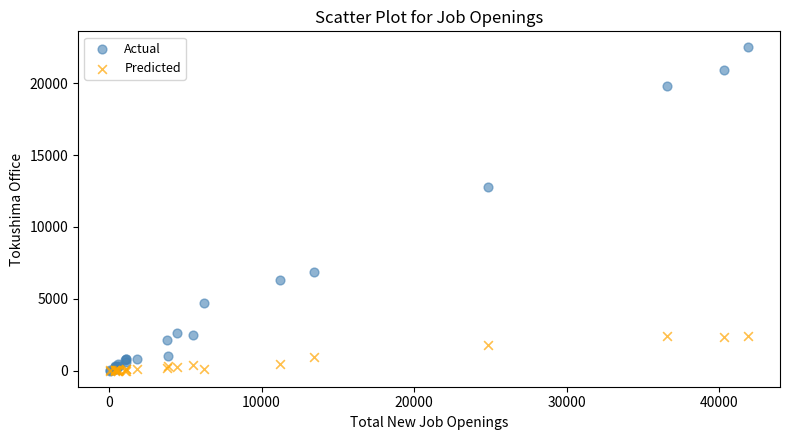

In the Actual series, what Y value is closest to 11241?

12776